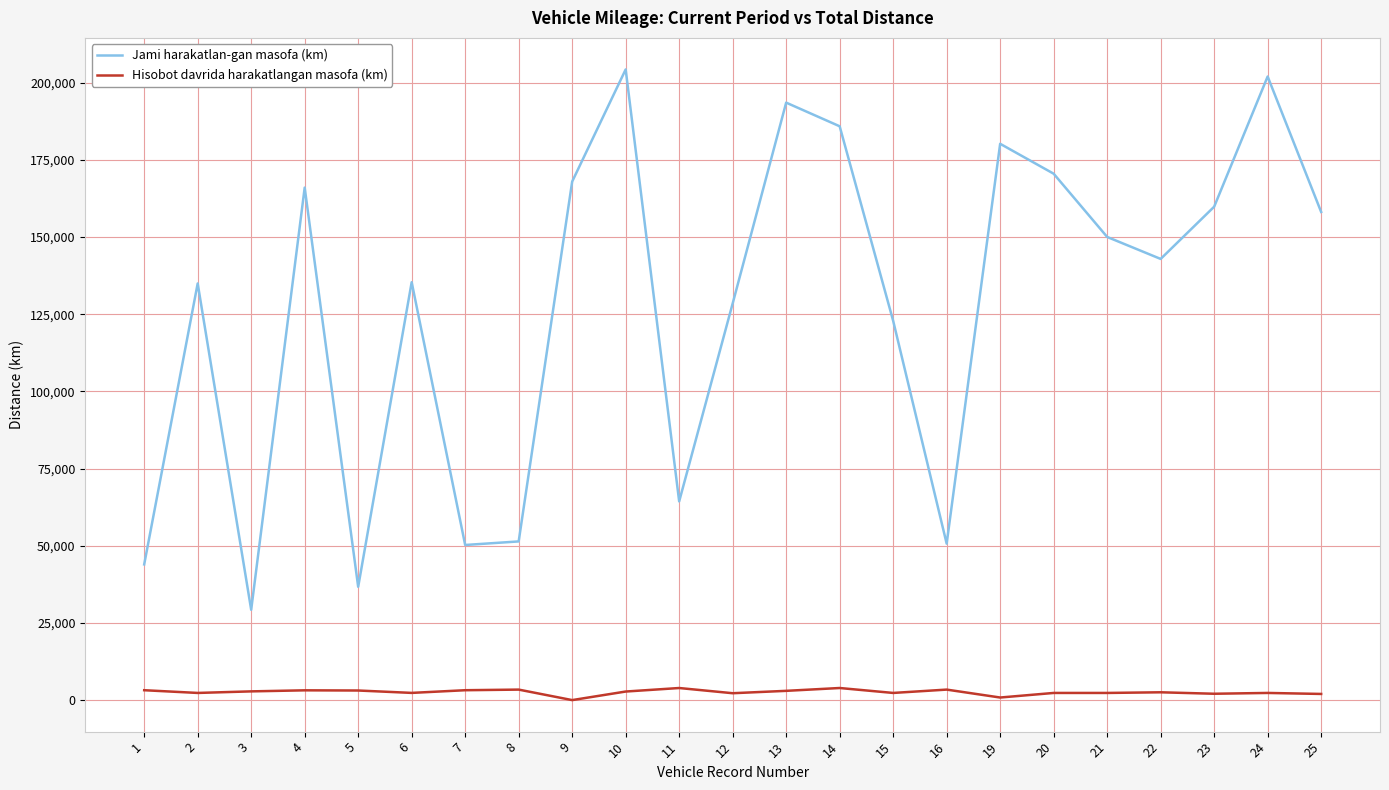

Which series changed the most between 5 and 23?

Jami harakatlan-gan masofa (km)